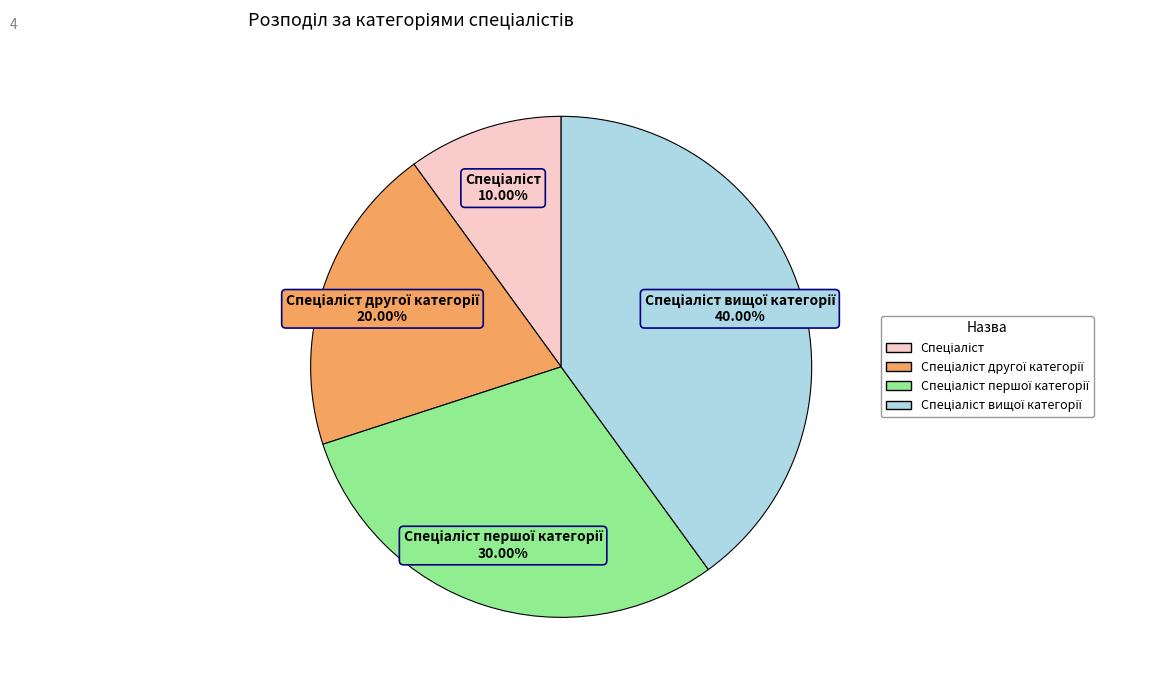

Is there any slice that represents more than half of the pie?

No